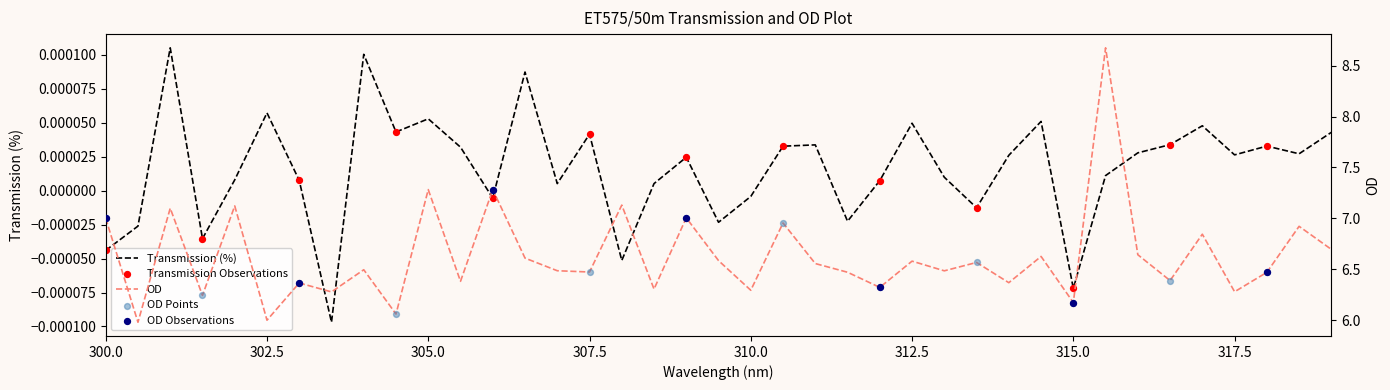

Which series contains the lowest Y value?

Transmission